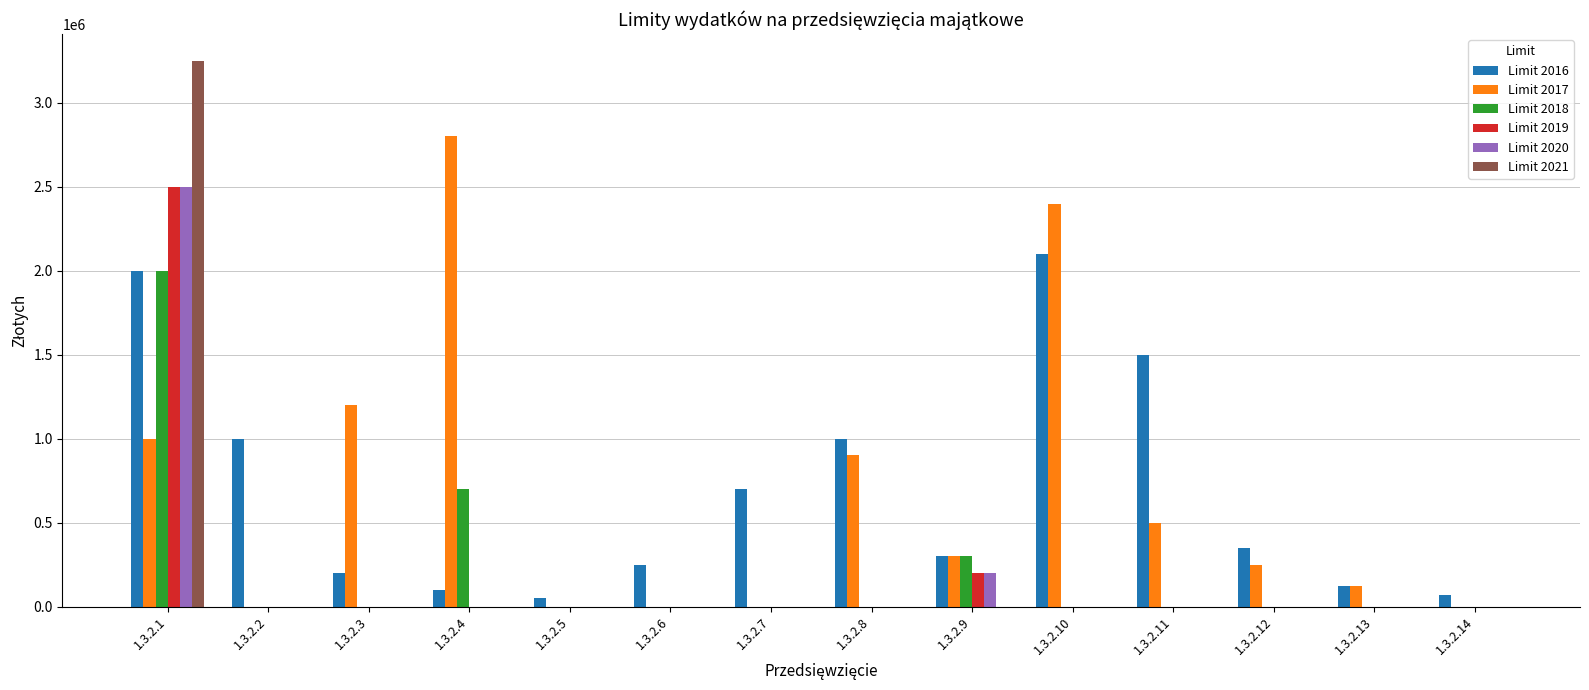

What is the spread (max minus min) of values at 1.3.2.9?

300000.0